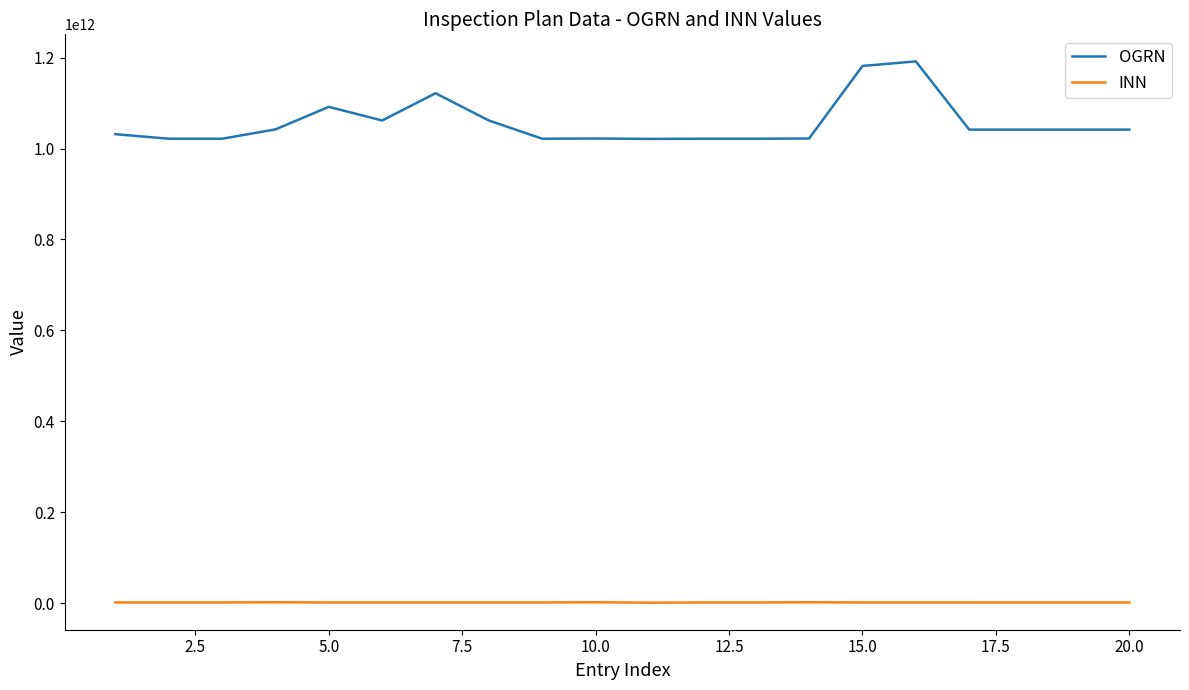

What are all the series names shown in the legend?

OGRN, INN